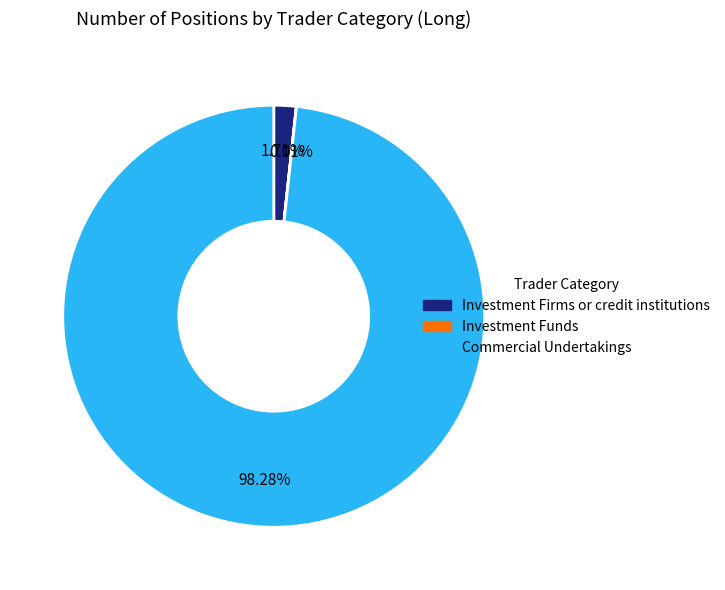

Which category accounts for the majority?

Commercial Undertakings